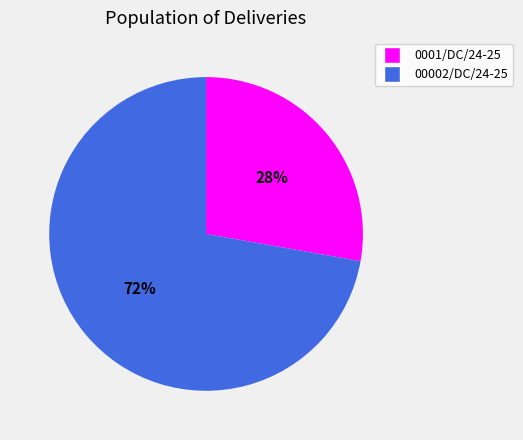

What is the ratio of the value at 00002/DC/24-25 to the value at 0001/DC/24-25?

2.6